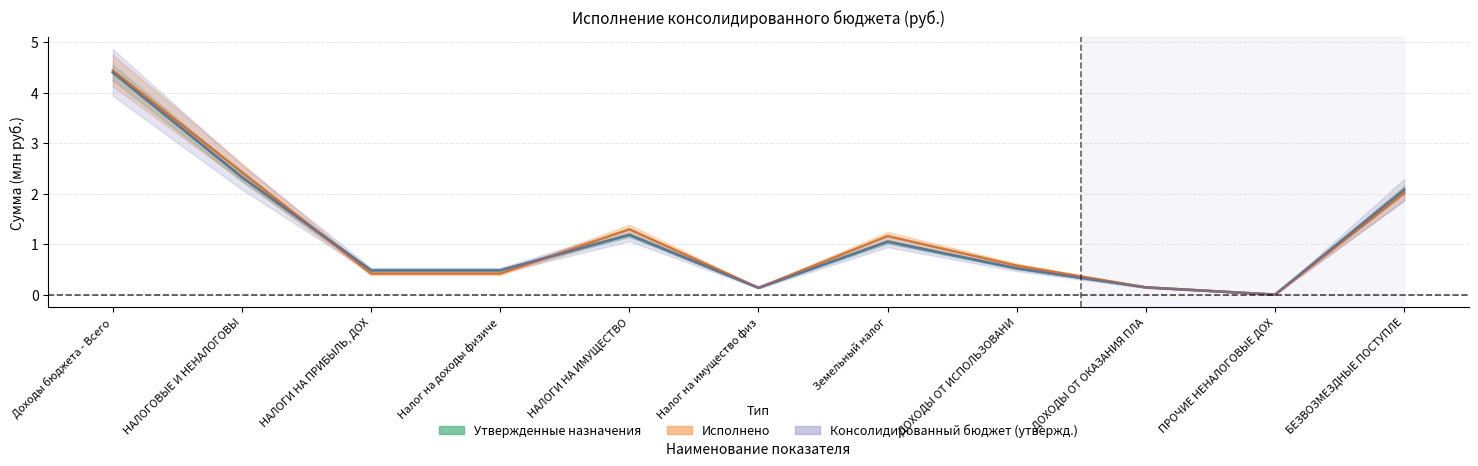

What is the sum of all Консолидированный бюджет (утвержд.) values?

12.8